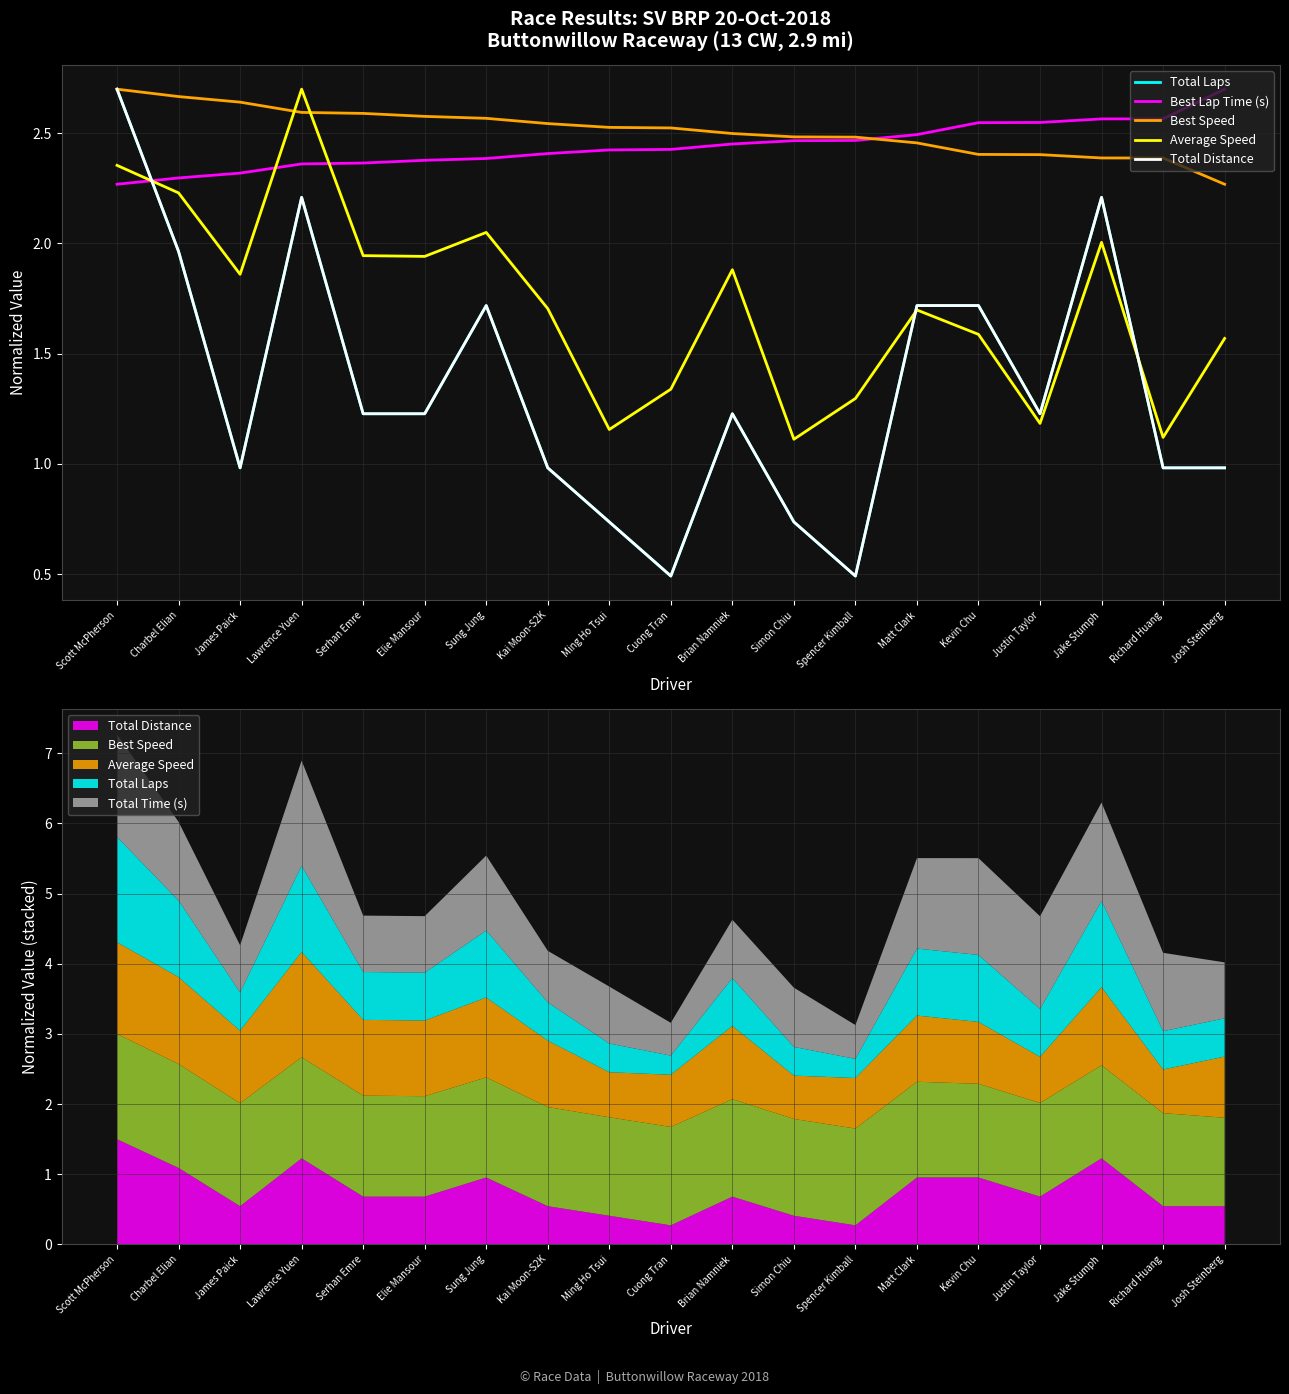

Which category has the lowest value in the Total Distance series?

Cuong Tran